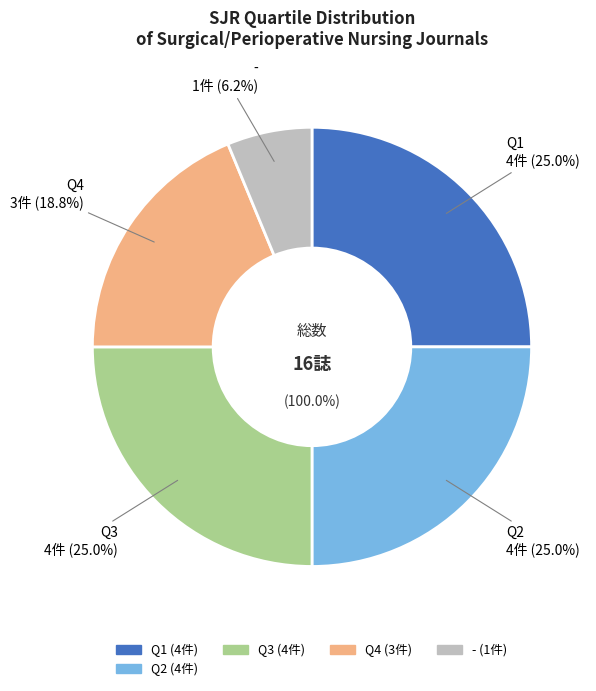

Is - the majority of the pie?

No